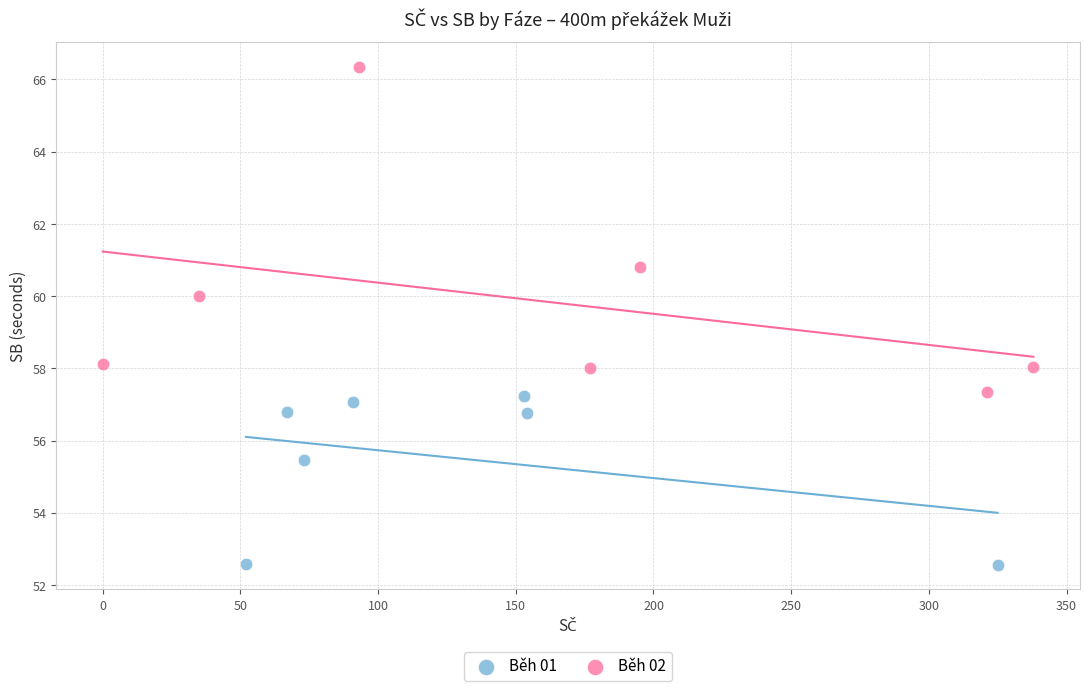

Which series contains the highest Y value?

Běh 02